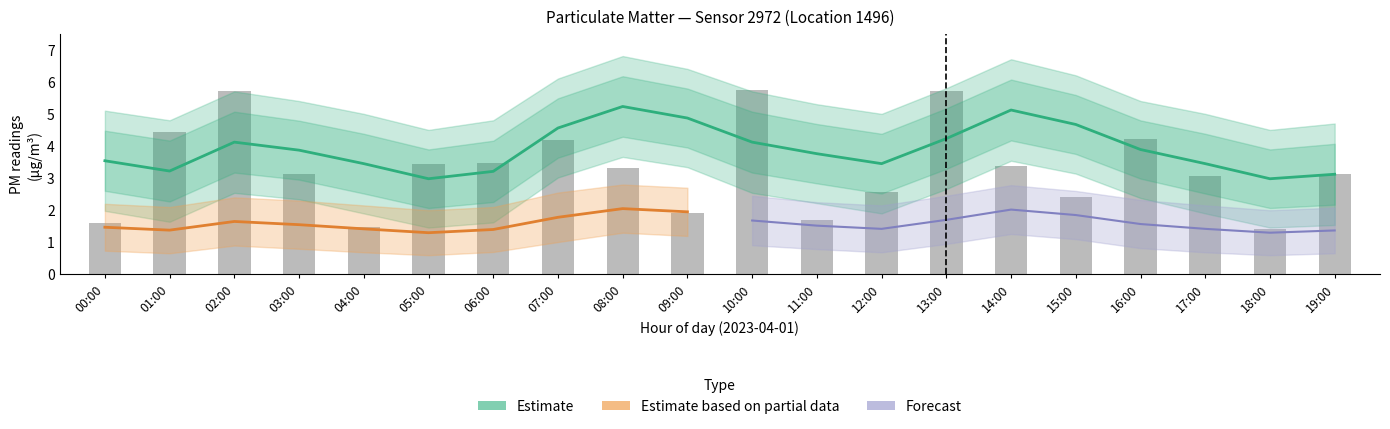

What is the spread (max minus min) of values at 08:00?

5.5